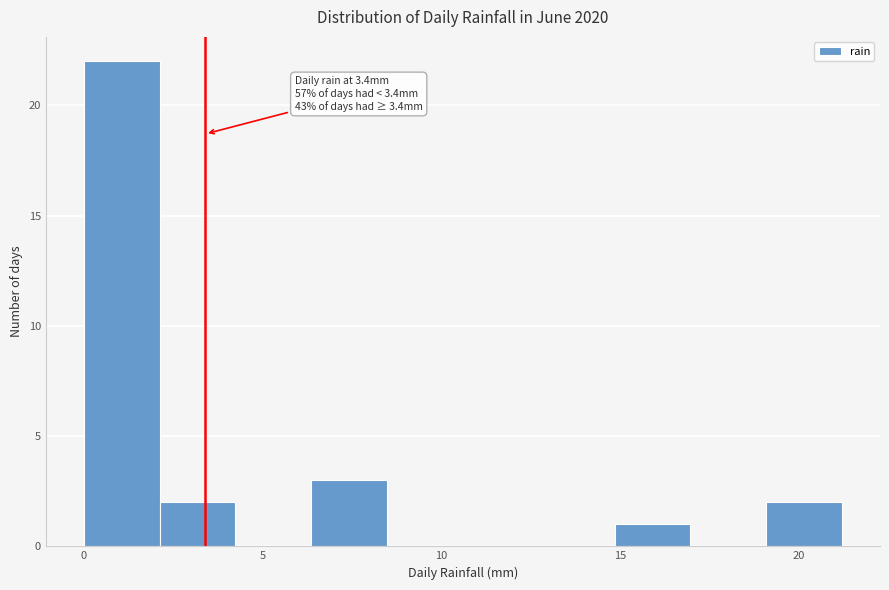

Over which range of the x-axis is the bar tallest?

0.0 to 2.0